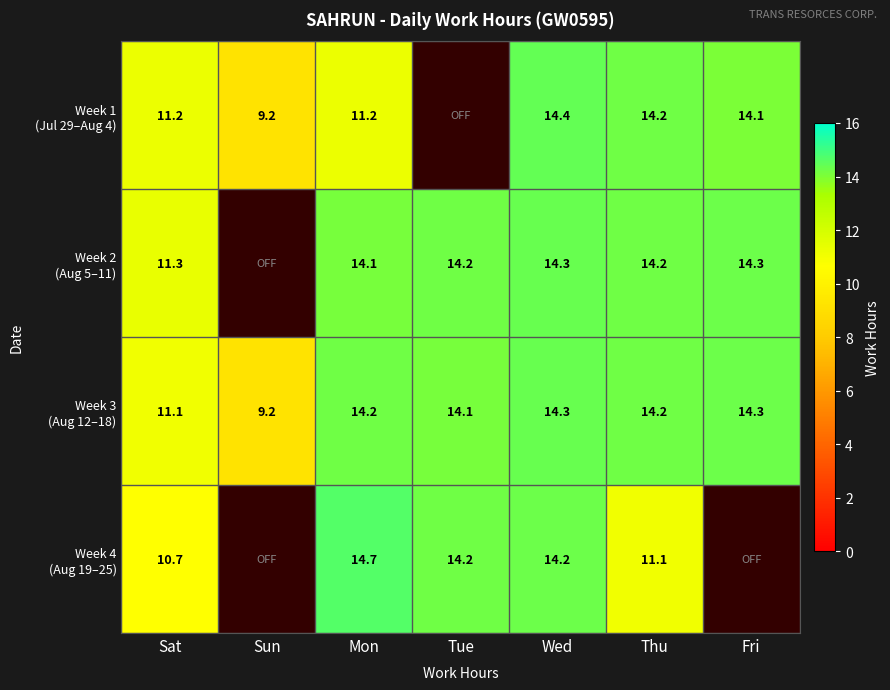

Is it true that Week 2 (Aug 5–11) equals 14.3 at Fri?

True